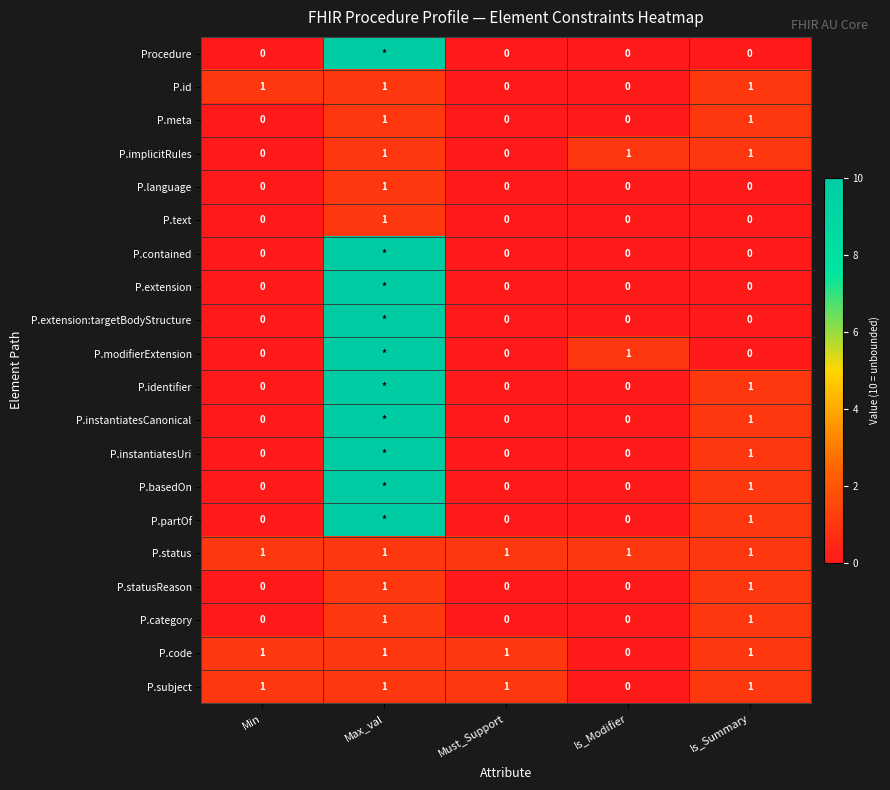

How many data points in P.code are less than 1?

1